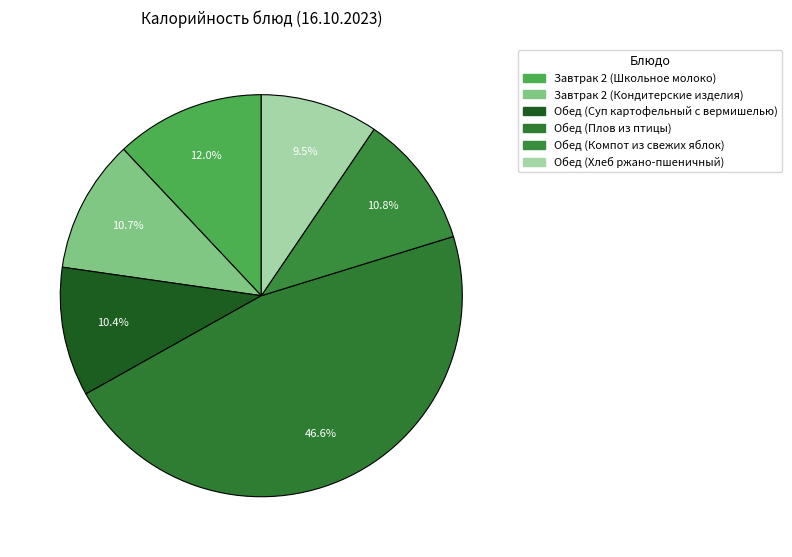

Is there any slice that represents more than half of the pie?

No